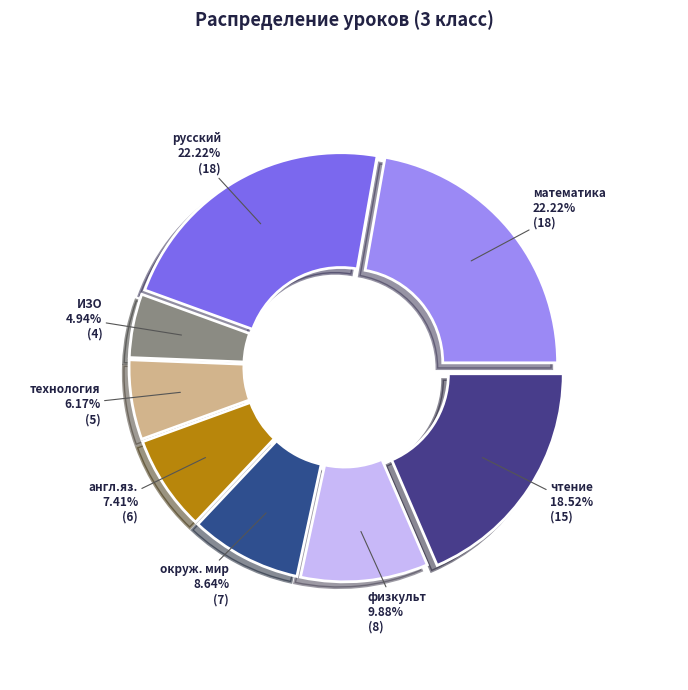

To the nearest percent, what is the difference between the largest and smallest slice percentages?

17%